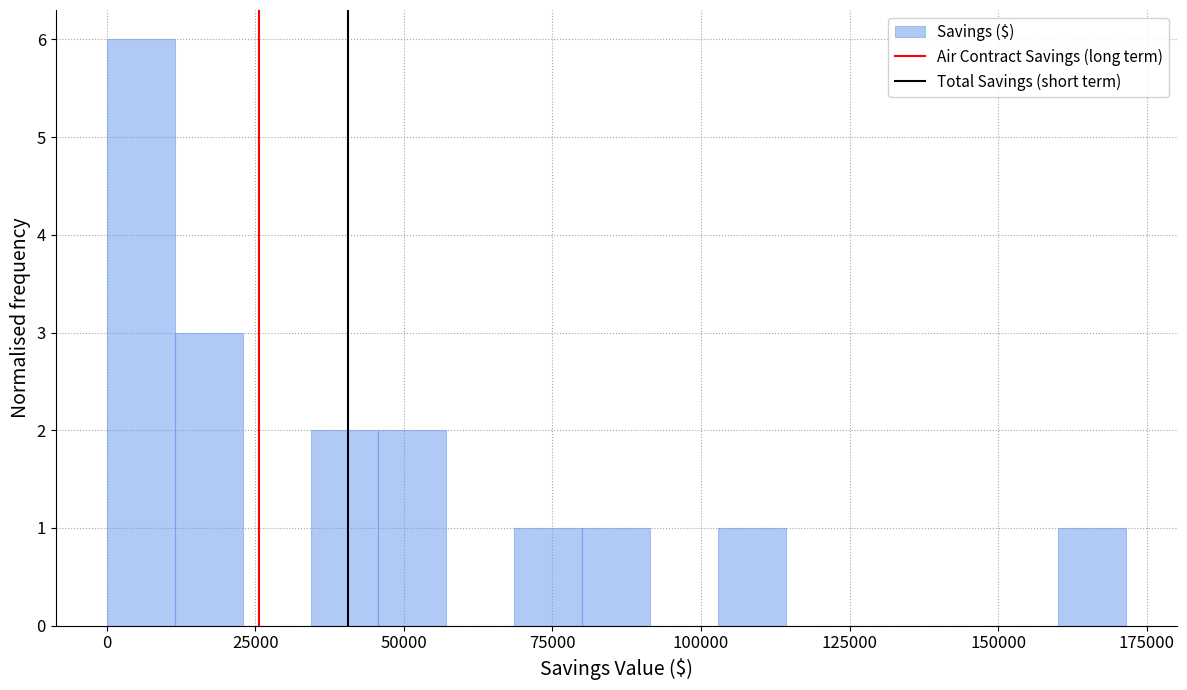

Read against the x-axis, roughly where is the centre of the tallest bar?

5000